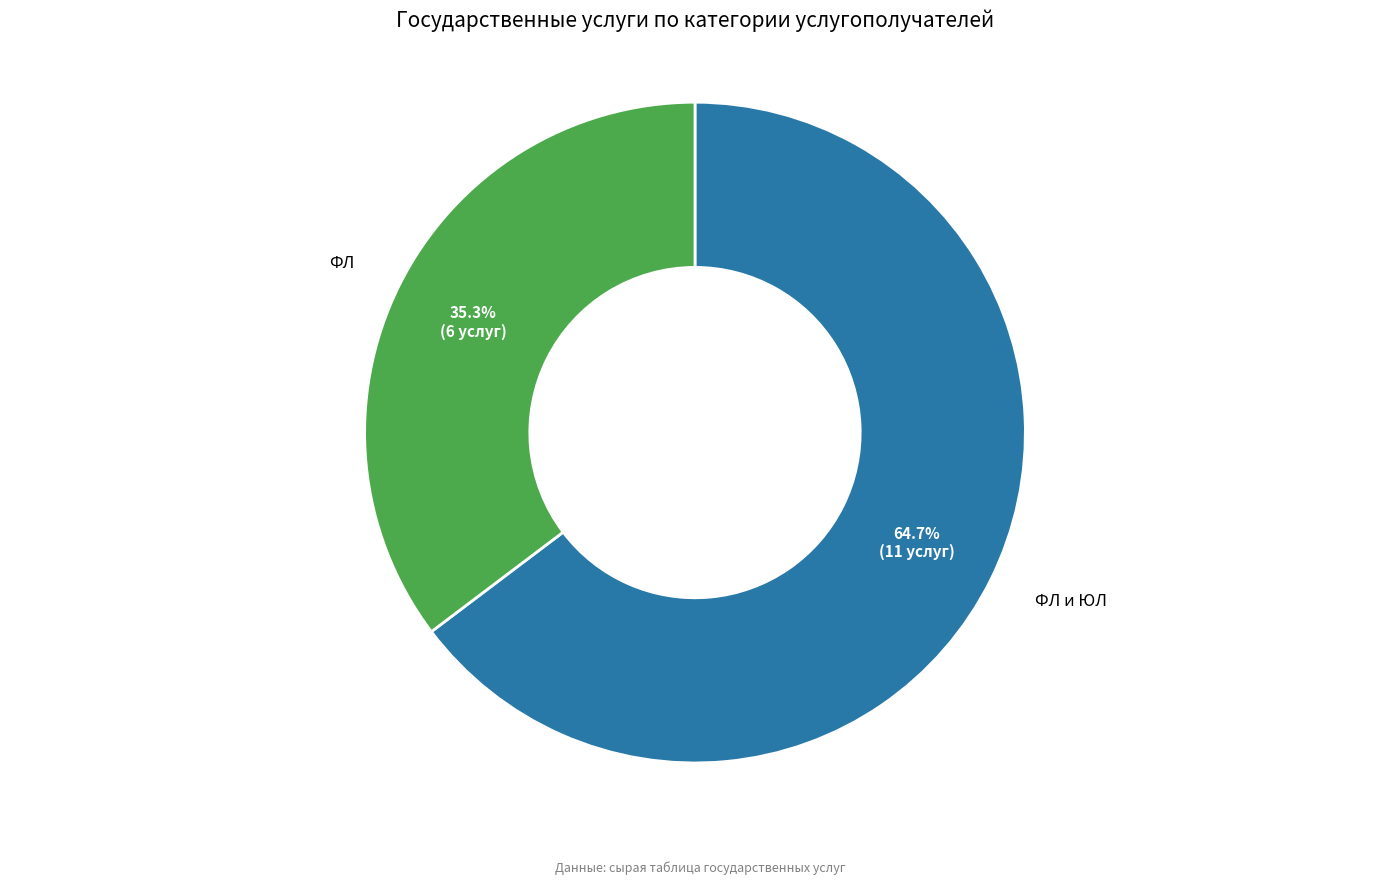

How many segments does this pie chart have?

2